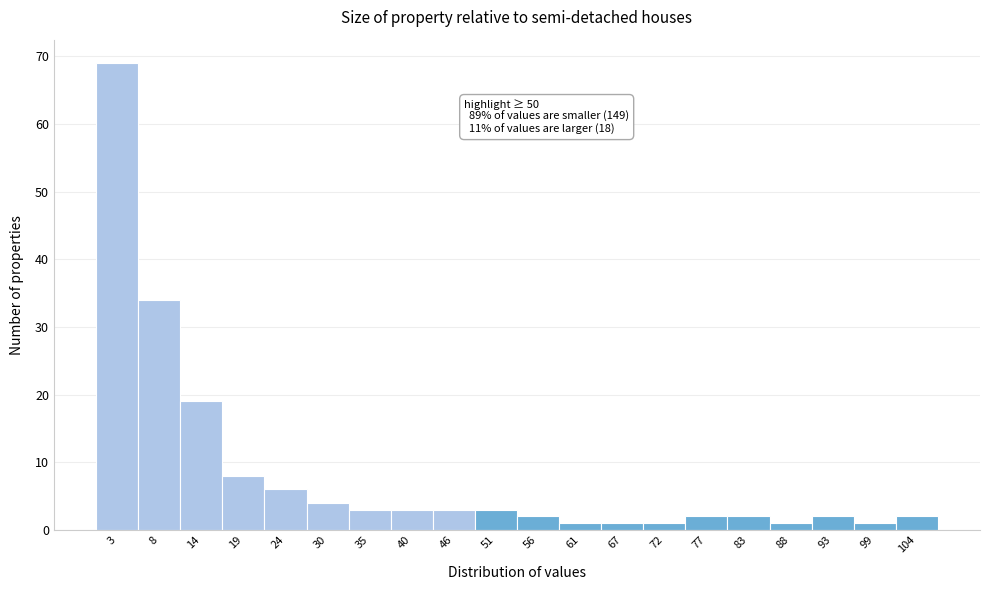

Reading left to right, transcribe all the data shown in this chart.

3=69	8=34	14=19	19=8	24=6	30=4	35=3	40=3	46=3	51=3	56=2	61=1	67=1	72=1	77=2	83=2	88=1	93=2	99=1	104=2